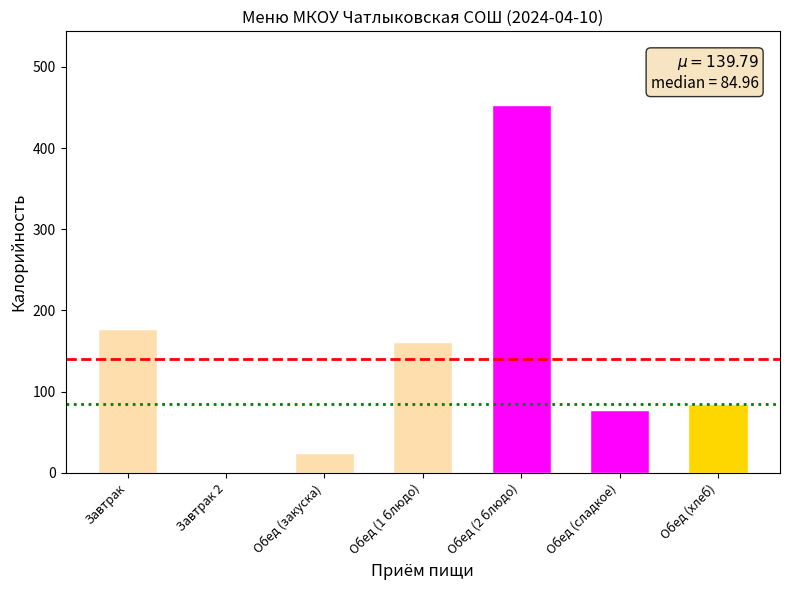

True or false: the data shows 137.0 at Обед (сладкое).

False